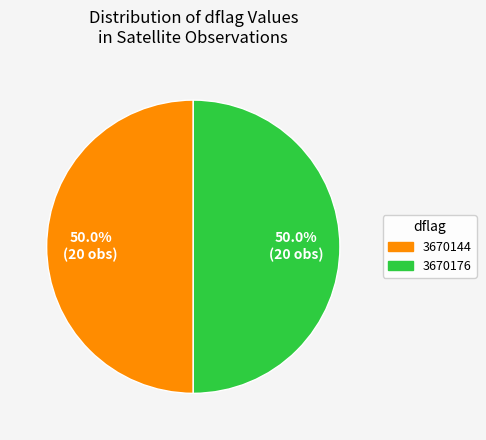

To the nearest percent, what is the difference between the largest and smallest slice percentages?

0%